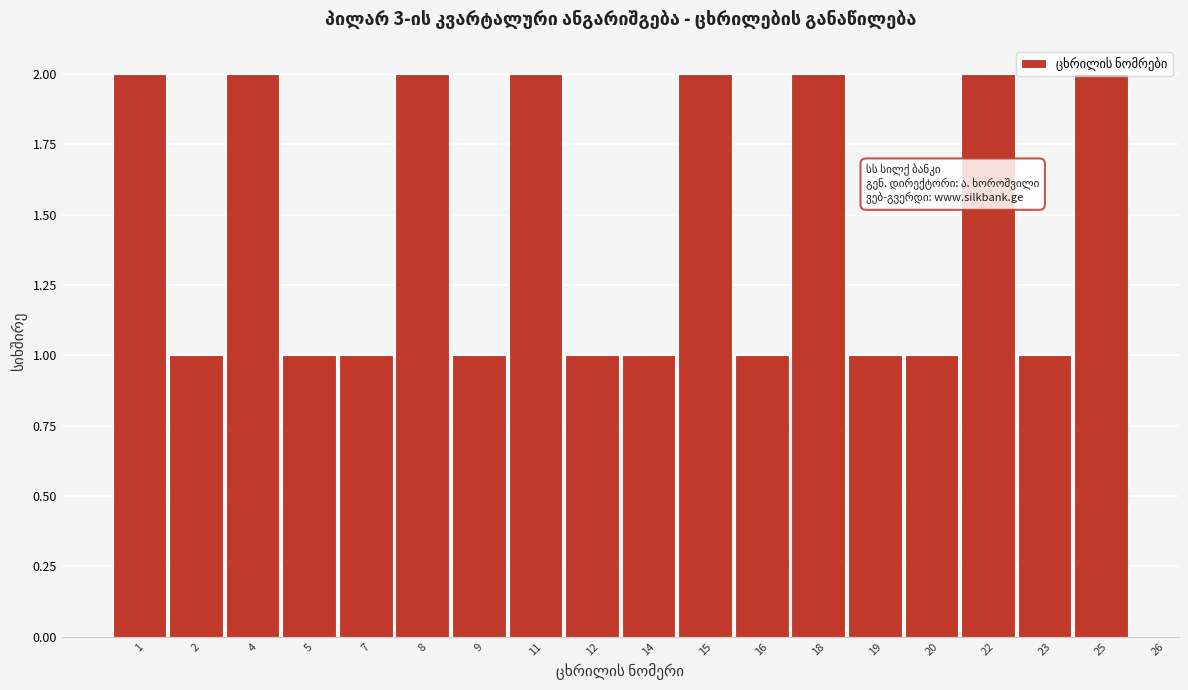

What is the value of the 10th bar from the left?

1